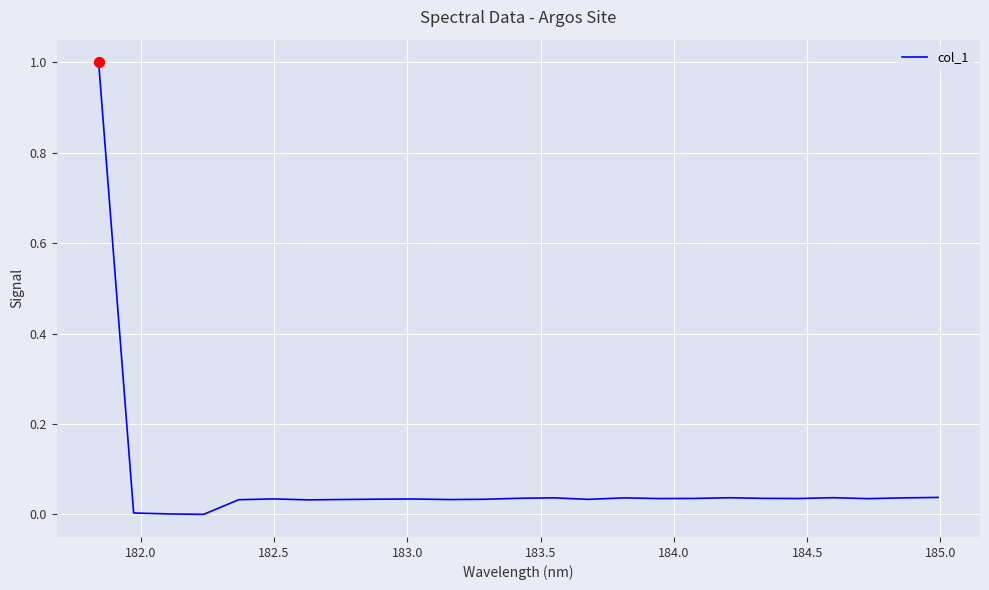

What is the maximum value shown in the chart?

1.0